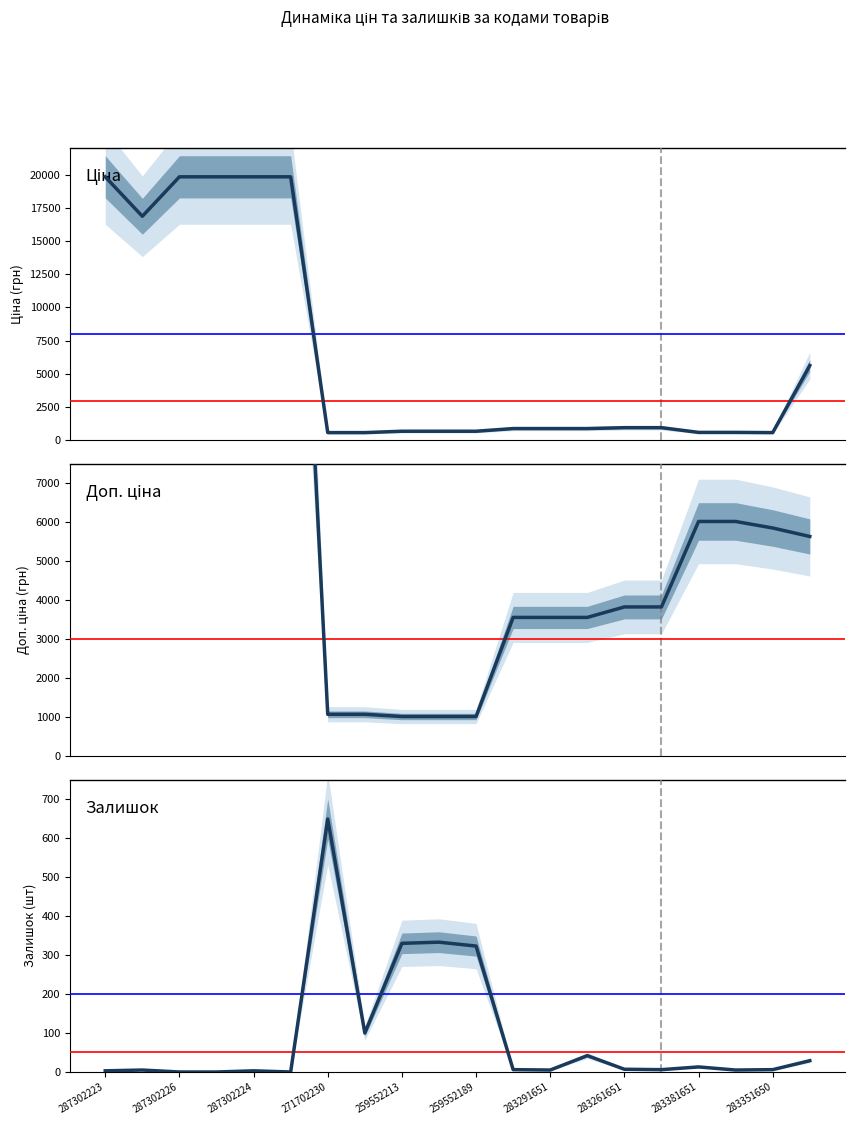

What are all the series names shown in the legend?

Ціна, Доп. ціна, Залишок